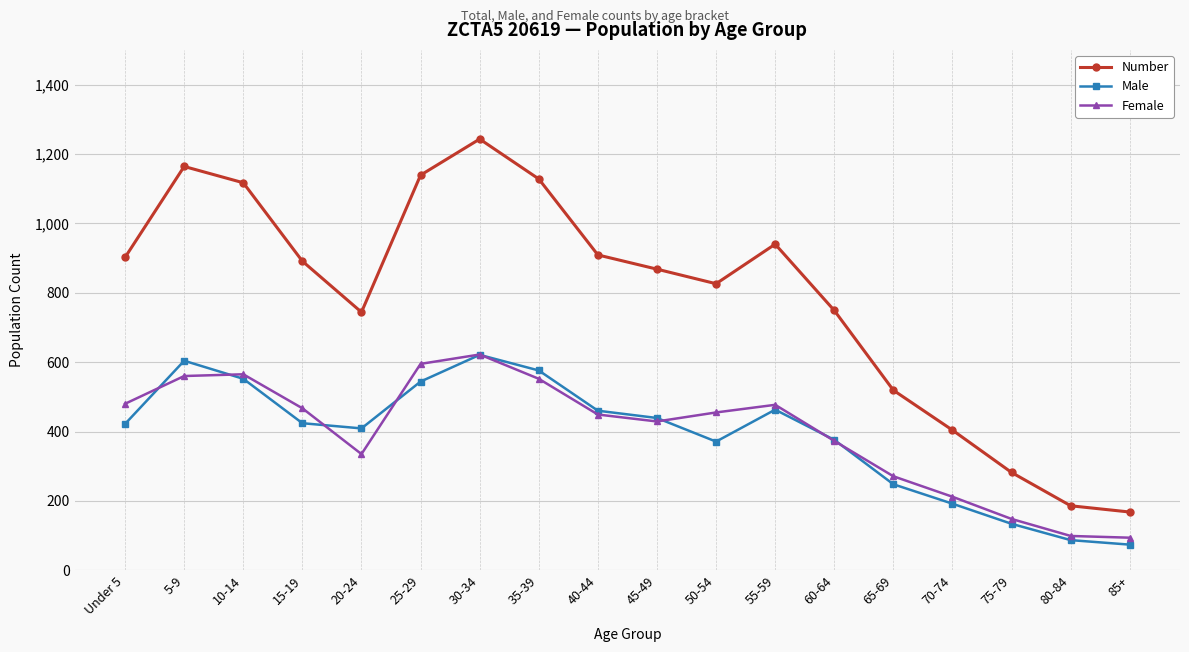

What is the difference between the Female values at 85+ and 75-79?

54